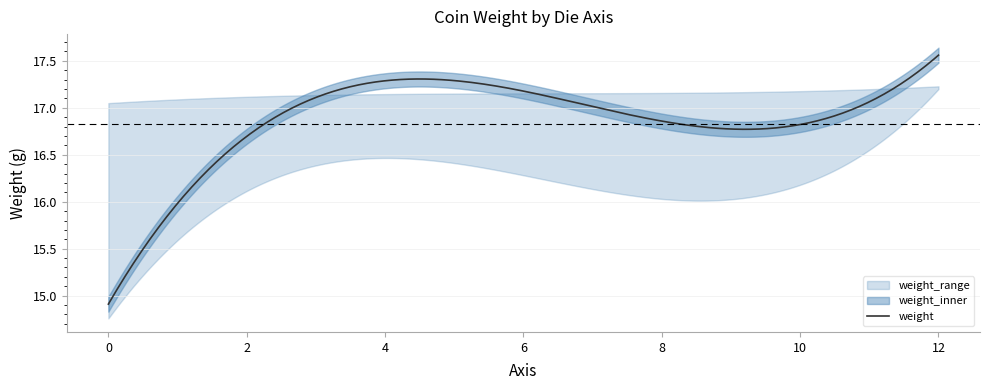

At 10, list the series in order from smallest to largest.

weight_lower, weight, weight_upper